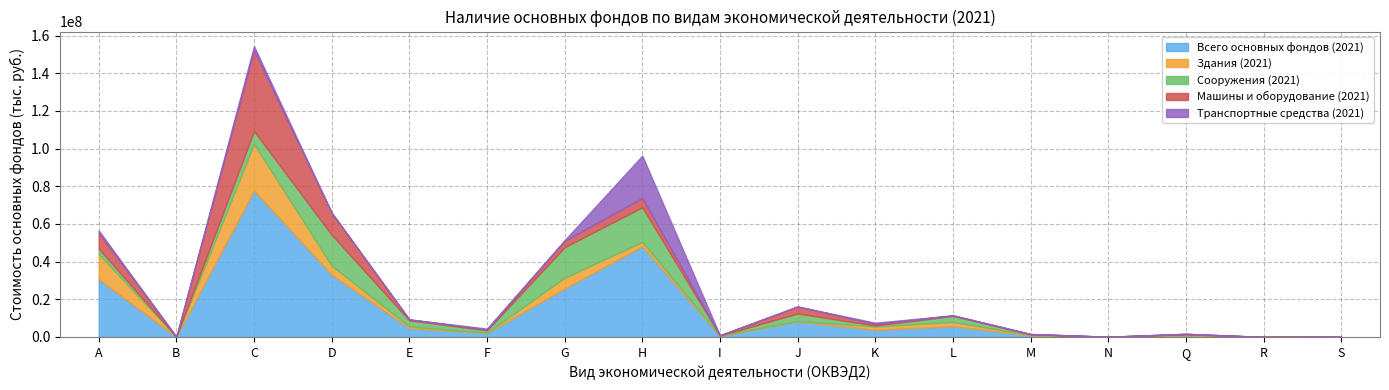

Which series has the largest total across all categories?

Всего основных фондов (2021)